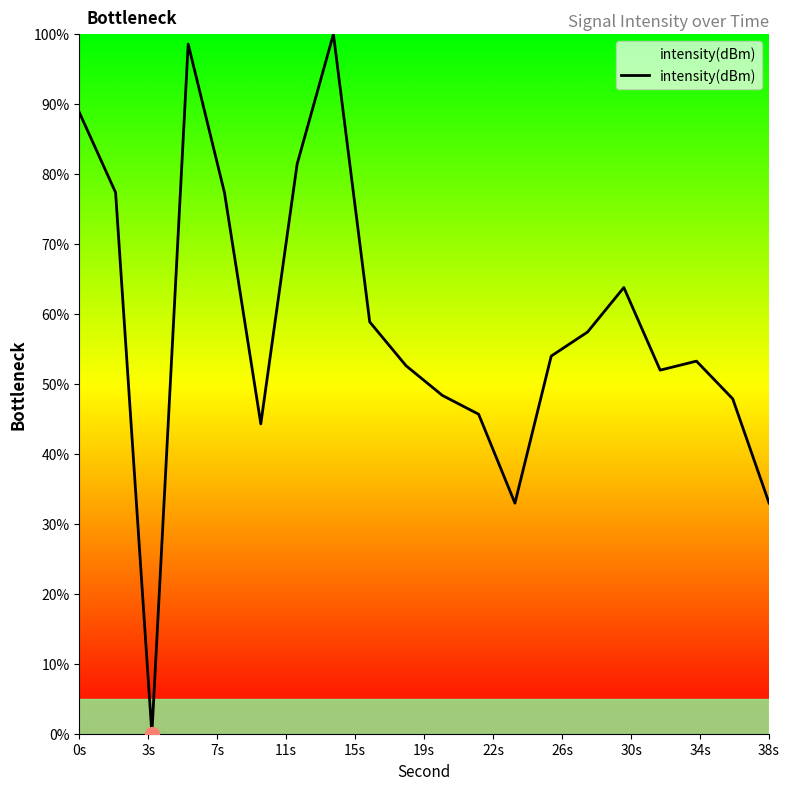

What is the difference between the maximum and minimum values?

100.0